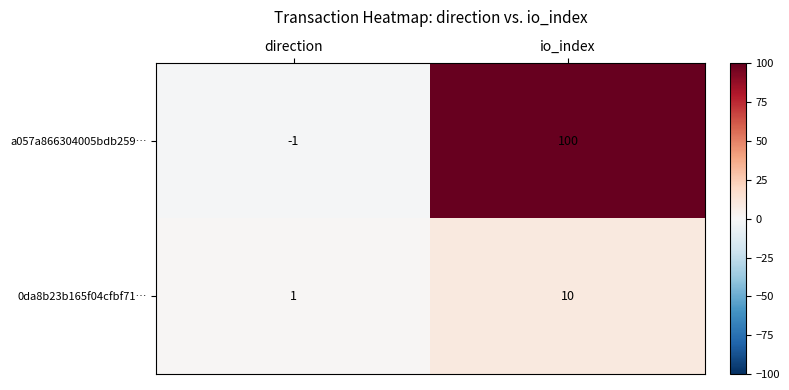

The value of a057a866304005bdb259… at io_index is 100. True or false?

True